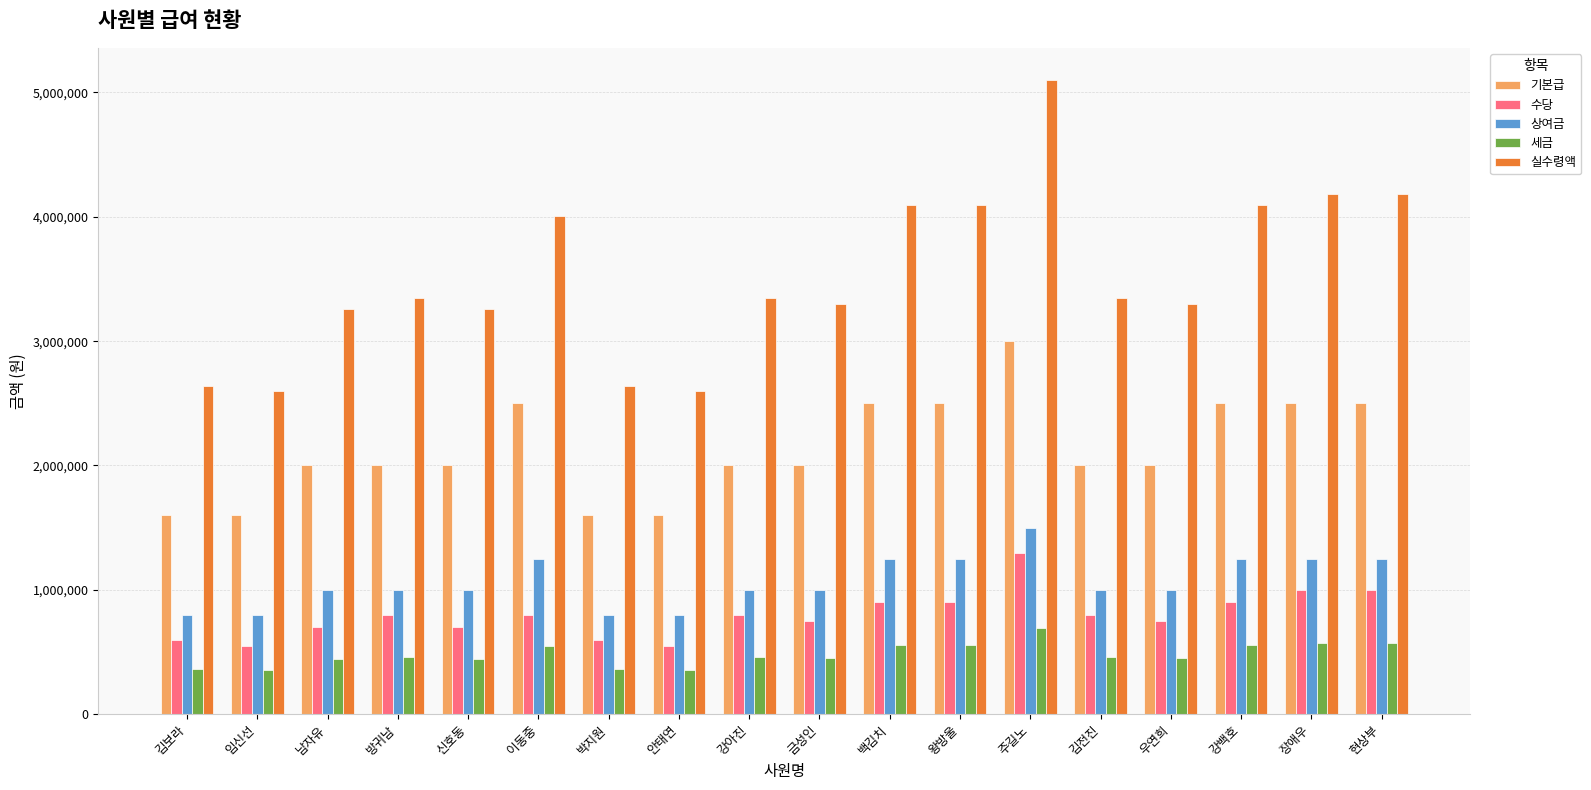

What is the spread (max minus min) of values at 방귀남?

2888000